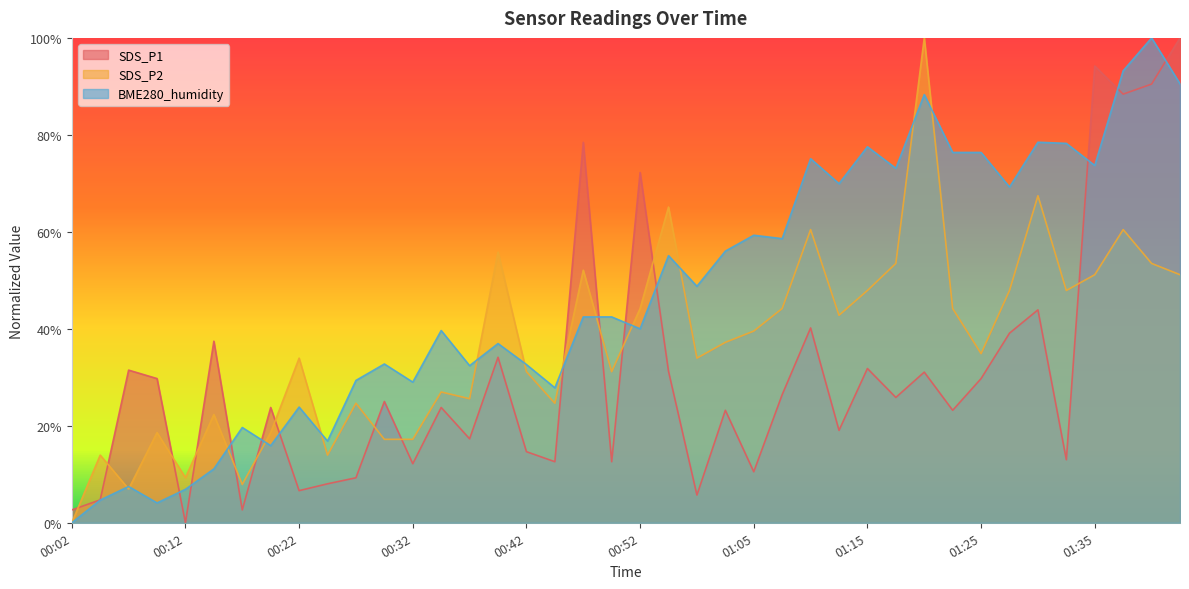

What is the maximum value for SDS_P2?

100.0